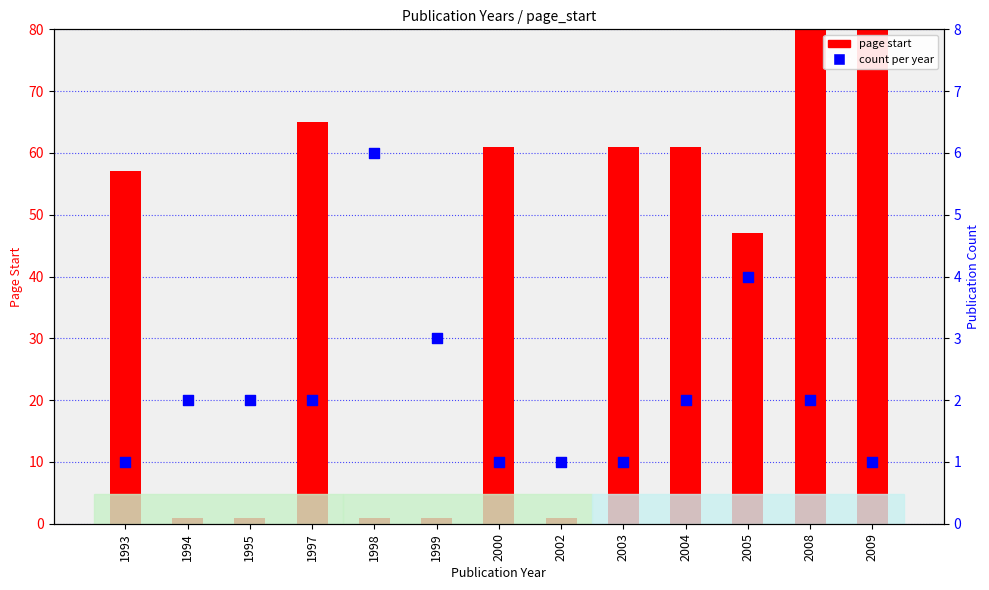

Which series has the largest total across all categories?

page start